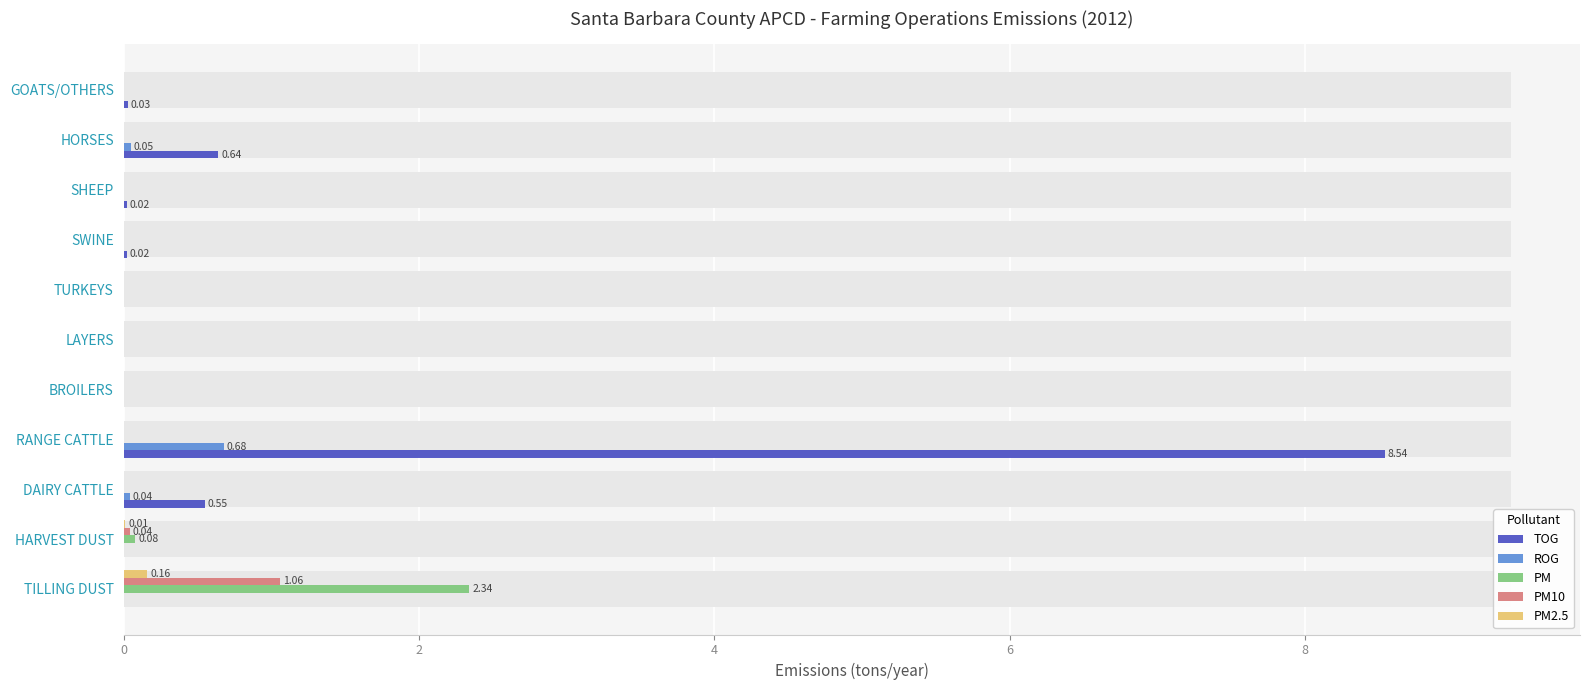

Which series has the largest total across all categories?

TOG